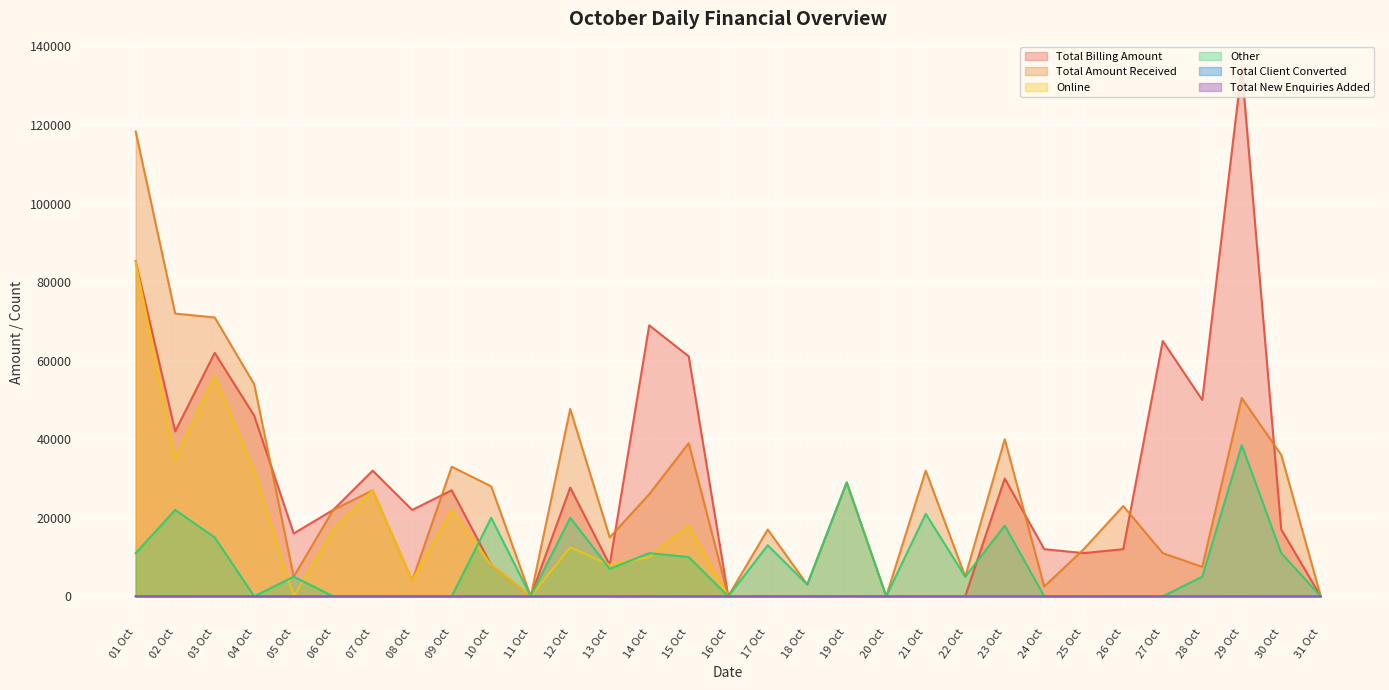

What are all the series names shown in the legend?

Total Billing Amount, Total Amount Received, Online, Other, Total Client Converted, Total New Enquiries Added